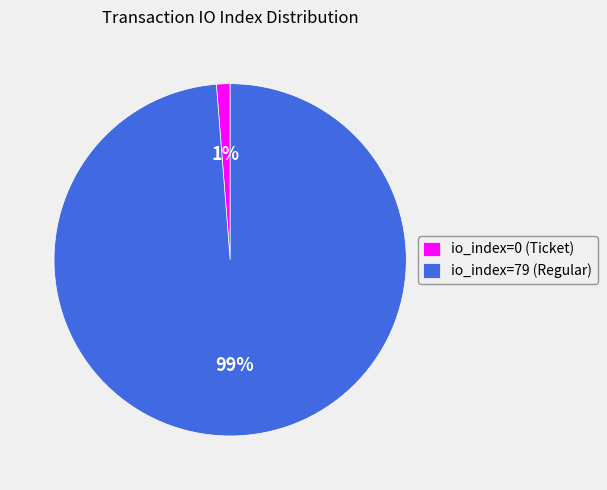

What is the majority slice?

io_index=79 (Regular)